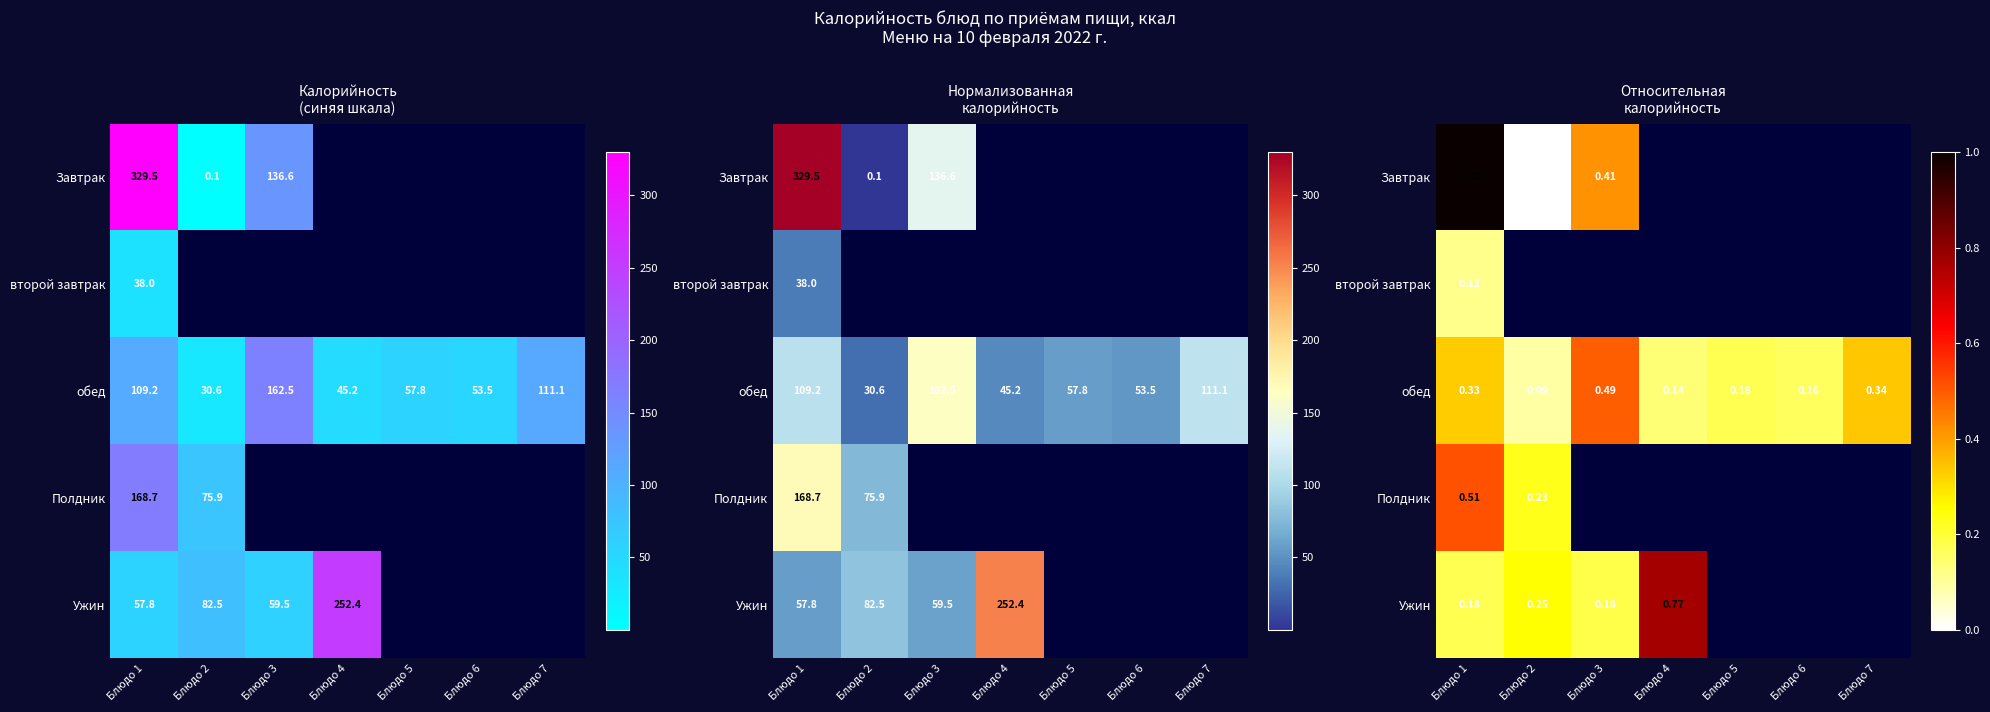

Is the value of Ужин at Блюдо 6 greater than the value of второй завтрак at Блюдо 3?

No